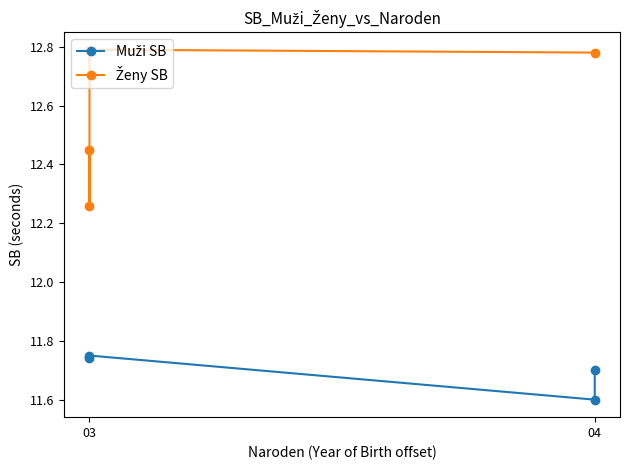

How many series are shown in this chart?

2